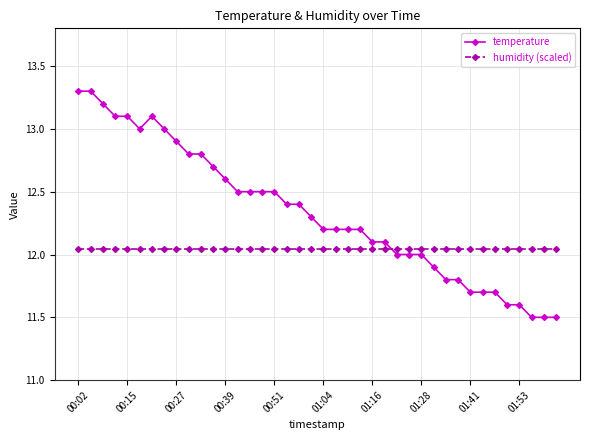

How many intersections are there between humidity (scaled) and temperature?

1